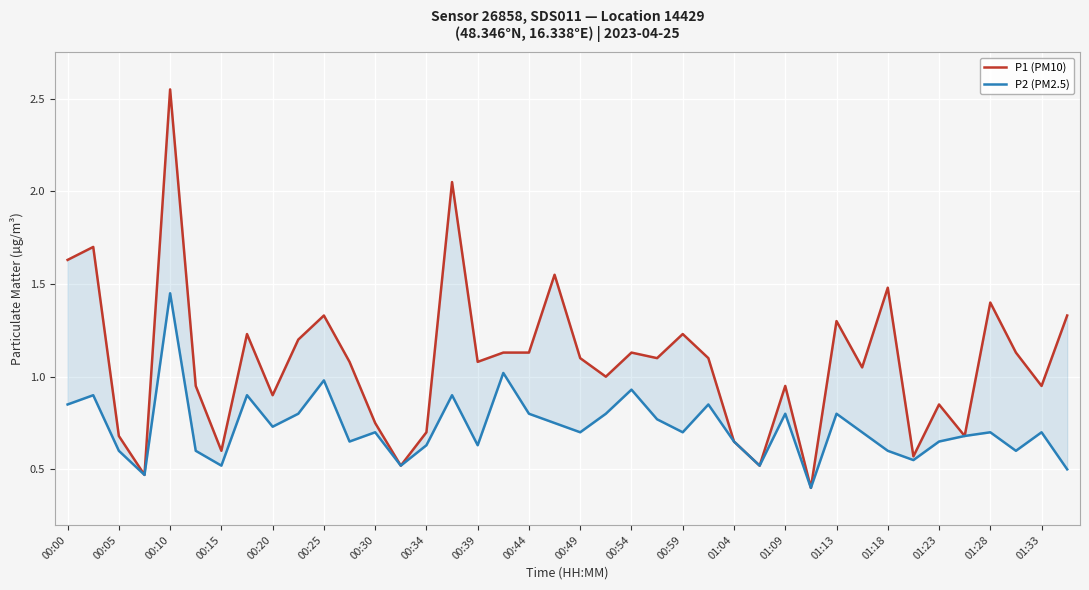

What are all the series names shown in the legend?

P1 (PM10), P2 (PM2.5)